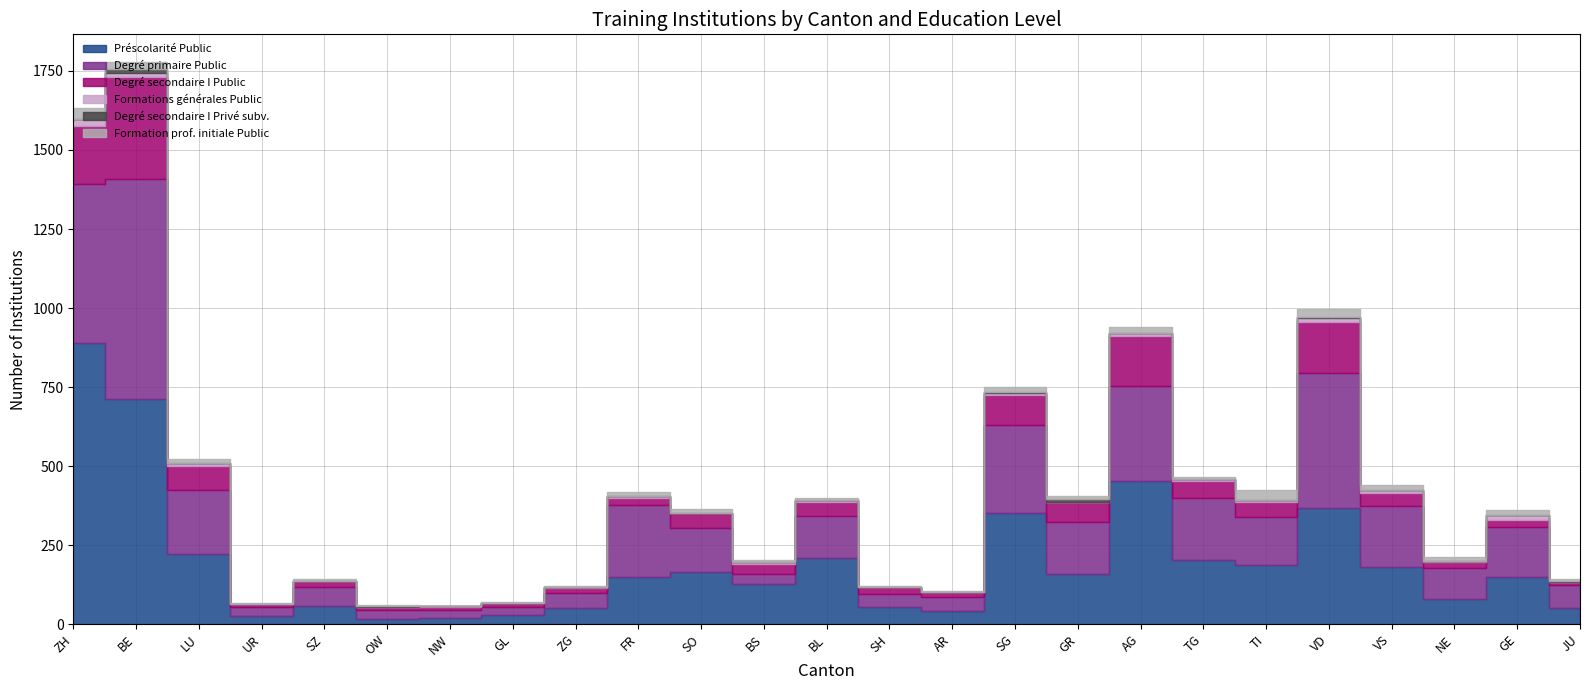

Reading right to left, extract all data points from this chart.

Préscolarité Public: 51	148	79	181	368	187	202	452	159	351	43	56	208	126	166	149	52	28	19	16	57	25	221	712	890
Degré primaire Public: 72	161	99	192	426	153	197	301	165	280	44	40	135	32	138	227	46	28	25	28	60	28	204	696	501
Degré secondaire I Public: 9	20	18	43	162	45	55	160	62	94	15	21	44	33	47	24	16	11	12	10	19	11	74	322	186
Formations générales Public: 2	15	5	9	11	8	5	7	2	7	1	1	5	7	2	6	3	1	1	1	2	1	10	15	20
Degré secondaire I Privé subv.: 3	0	0	1	5	0	0	0	7	3	0	0	1	0	0	0	0	0	0	3	0	0	0	12	2
Formation prof. initiale Public: 7	16	12	15	26	30	8	21	11	14	2	3	5	4	10	13	4	3	1	2	5	3	13	20	34